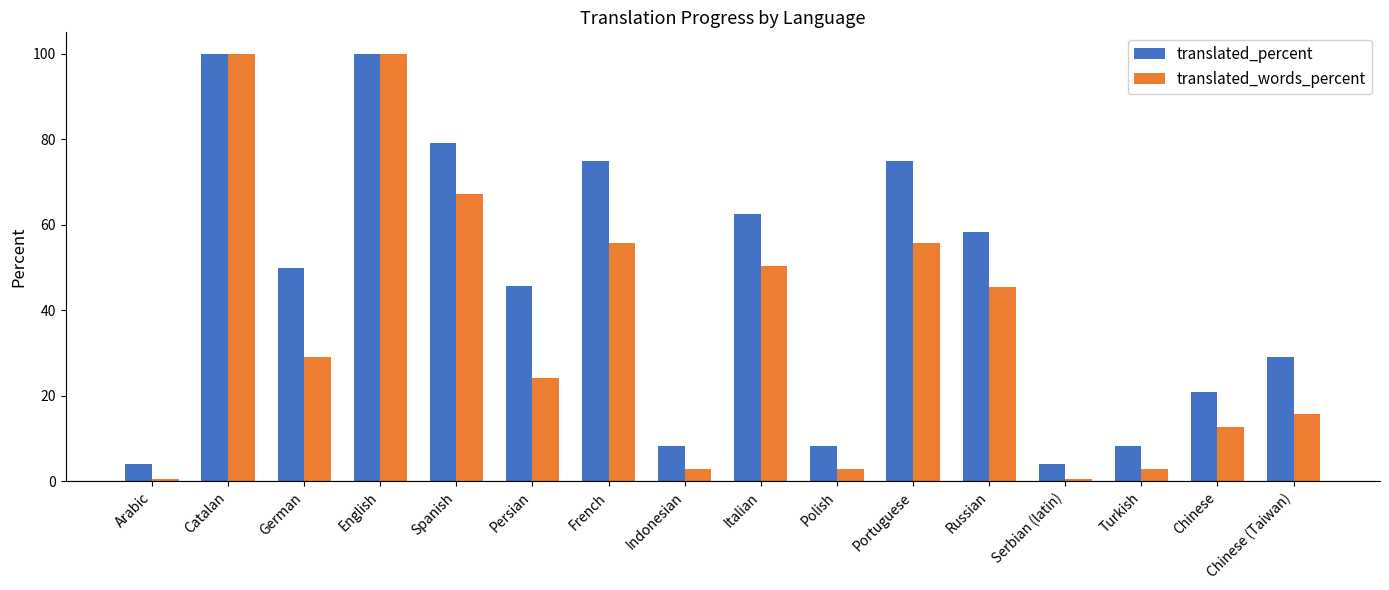

Rank the series at Portuguese from highest to lowest value.

translated_percent, translated_words_percent